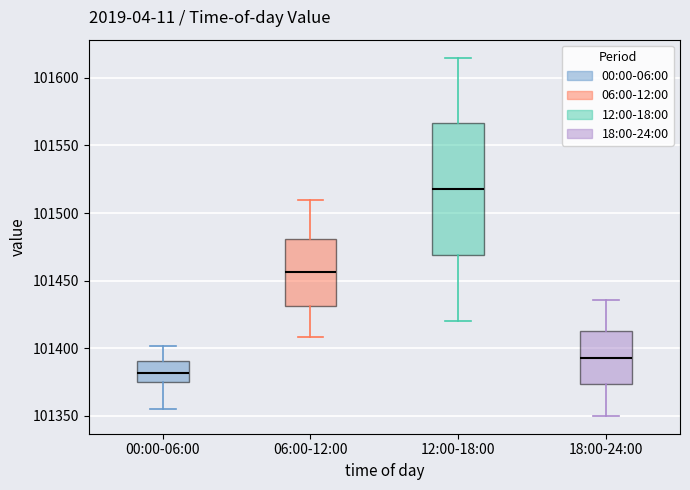

Reading left to right, read every box against the y-axis: the position of its median line, the range the box covers, and the ends of its whiskers. The values are not printed on the chart, so give them approximately, as read against the axis.

00:00-06:00: median 101380, box 101375 to 101390, whiskers 101355 to 101400
06:00-12:00: median 101455, box 101430 to 101480, whiskers 101410 to 101510
12:00-18:00: median 101520, box 101470 to 101565, whiskers 101420 to 101615
18:00-24:00: median 101395, box 101375 to 101415, whiskers 101350 to 101435